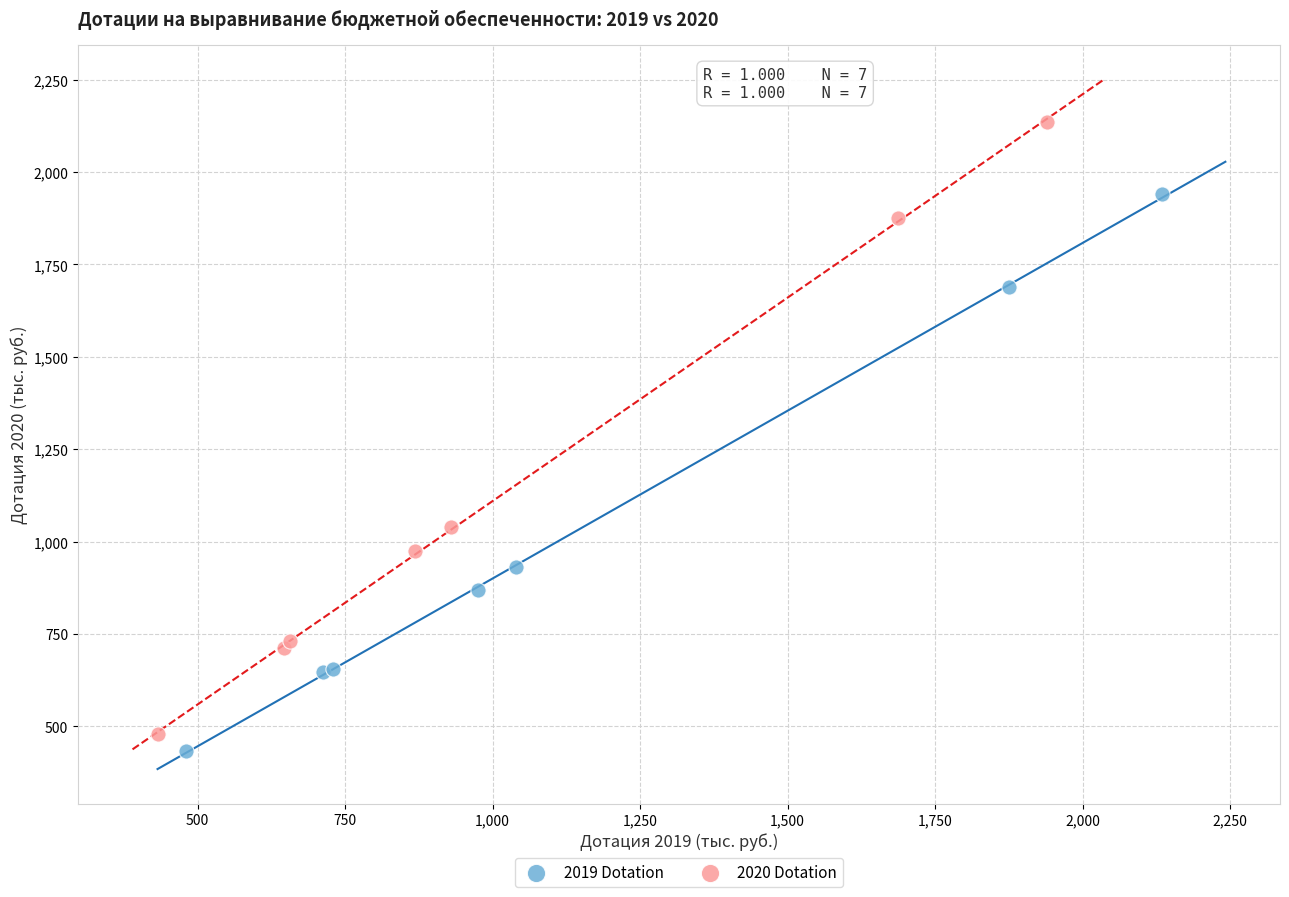

Which series reaches the maximum Y coordinate?

2020 Dotation